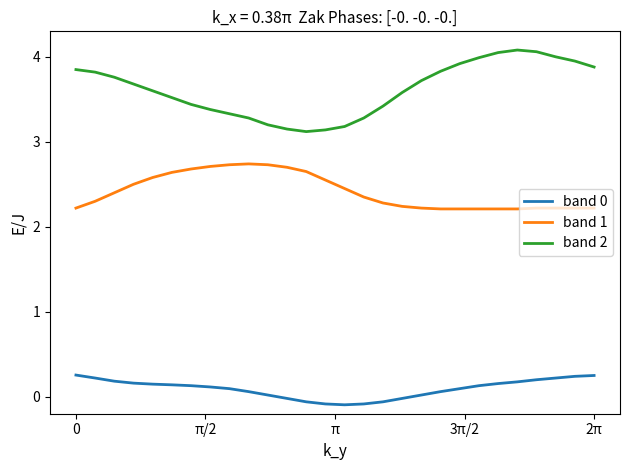

What is the greatest value displayed?

4.1